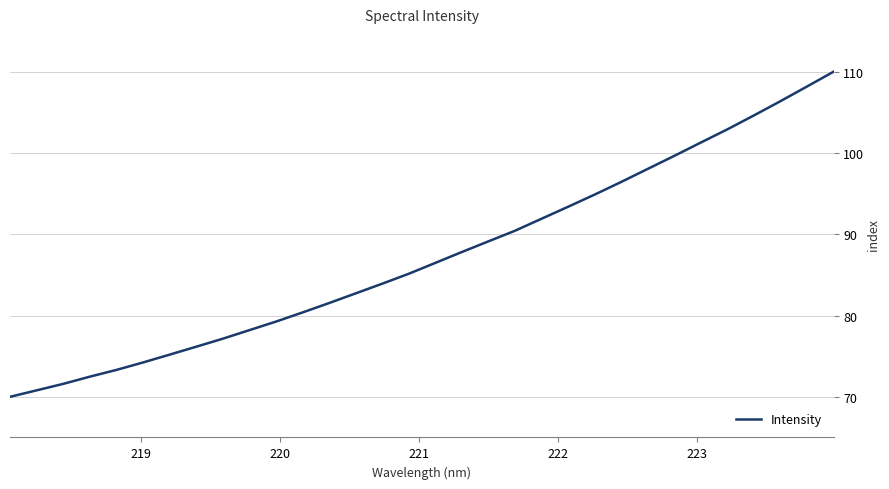

What is the difference between the maximum and minimum values?

40.0